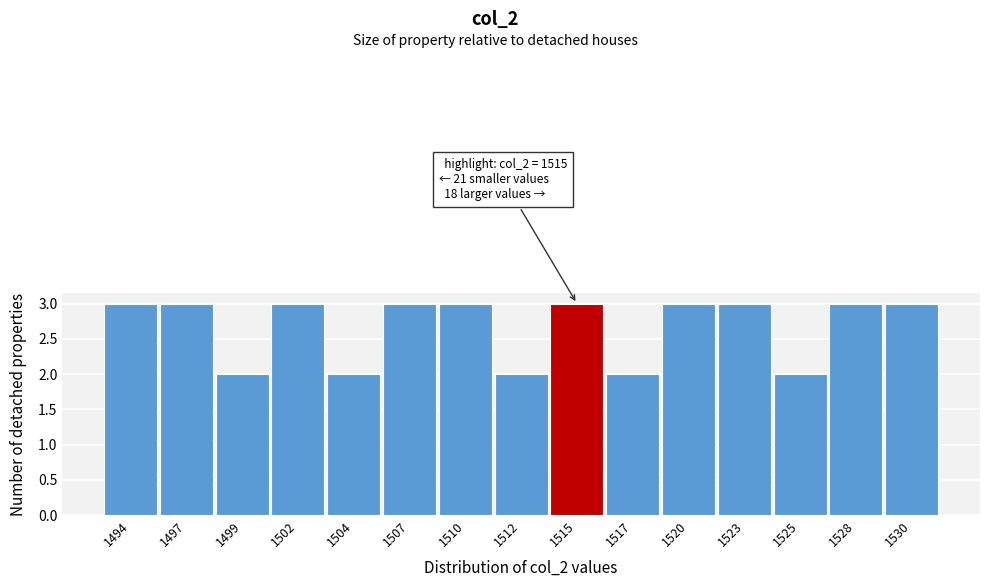

Reading right to left, extract all data points from this chart.

1530=3	1528=3	1525=2	1523=3	1520=3	1517=2	1515=3	1512=2	1510=3	1507=3	1504=2	1502=3	1499=2	1497=3	1494=3